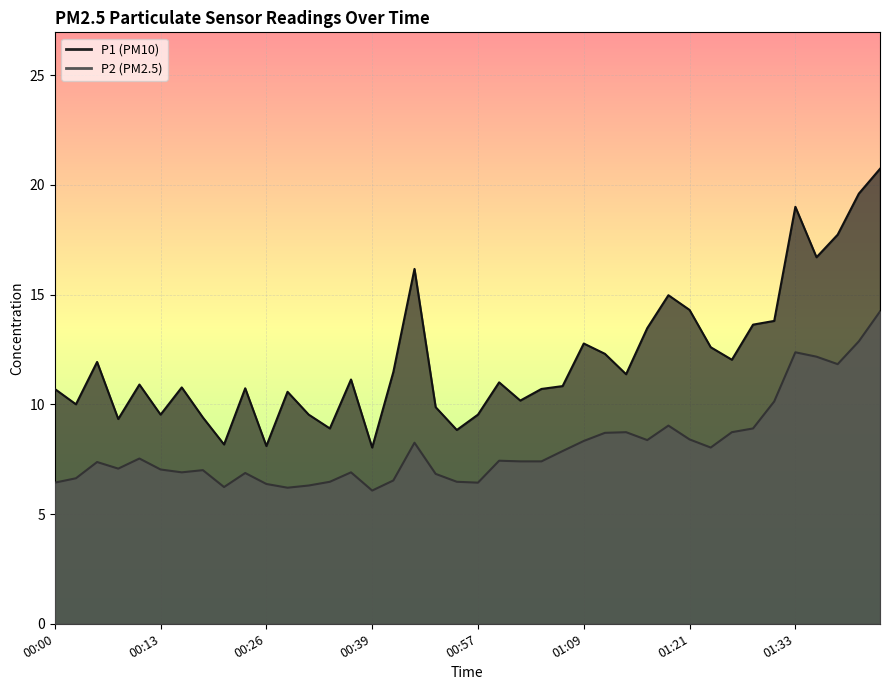

Which series has the widest spread of values?

P1